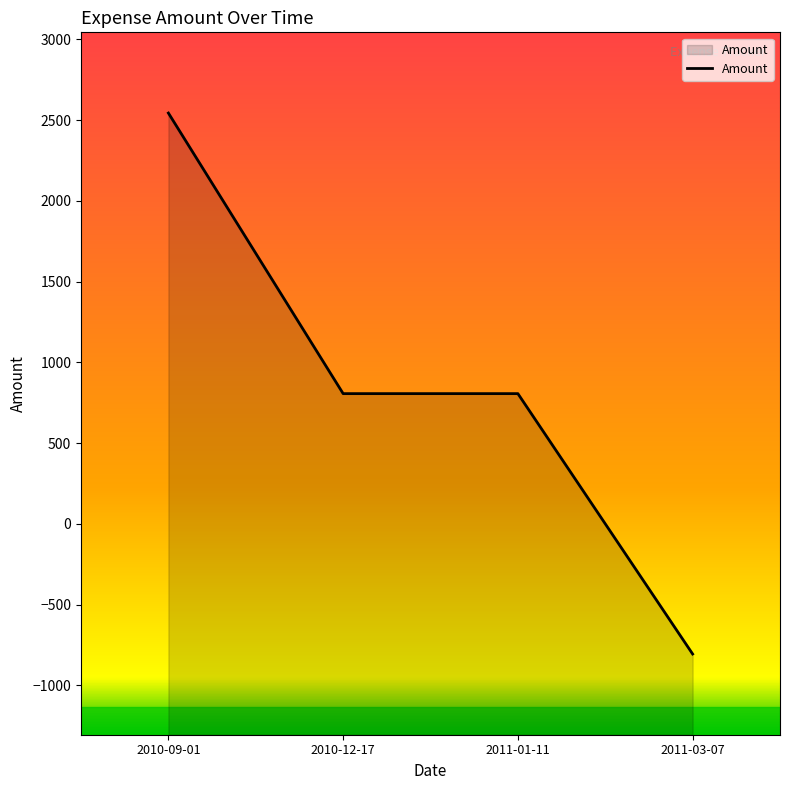

How many positive values are there?

3